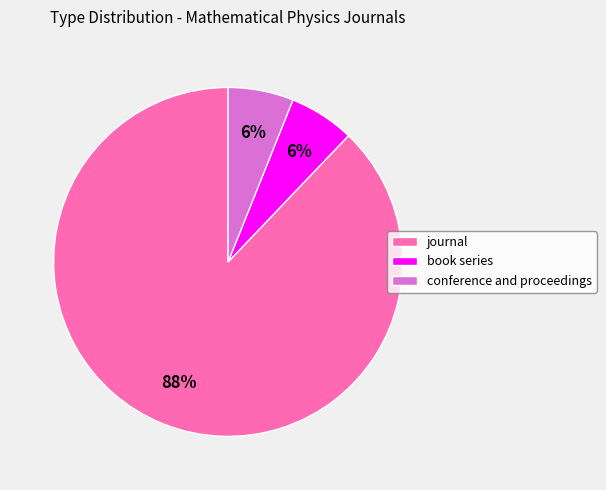

The journal slice represents 88% of the pie. True or false?

True